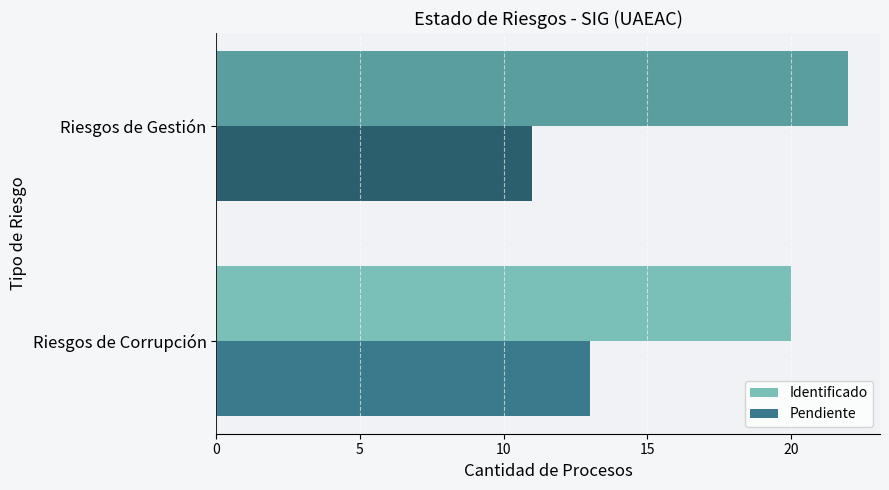

What is the average value of the Pendiente series?

12